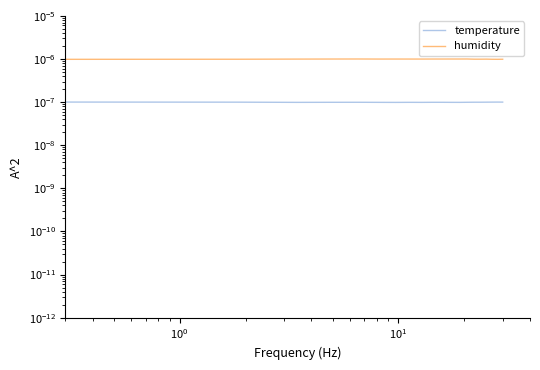

How many temperature values are between 0 and 1?

20